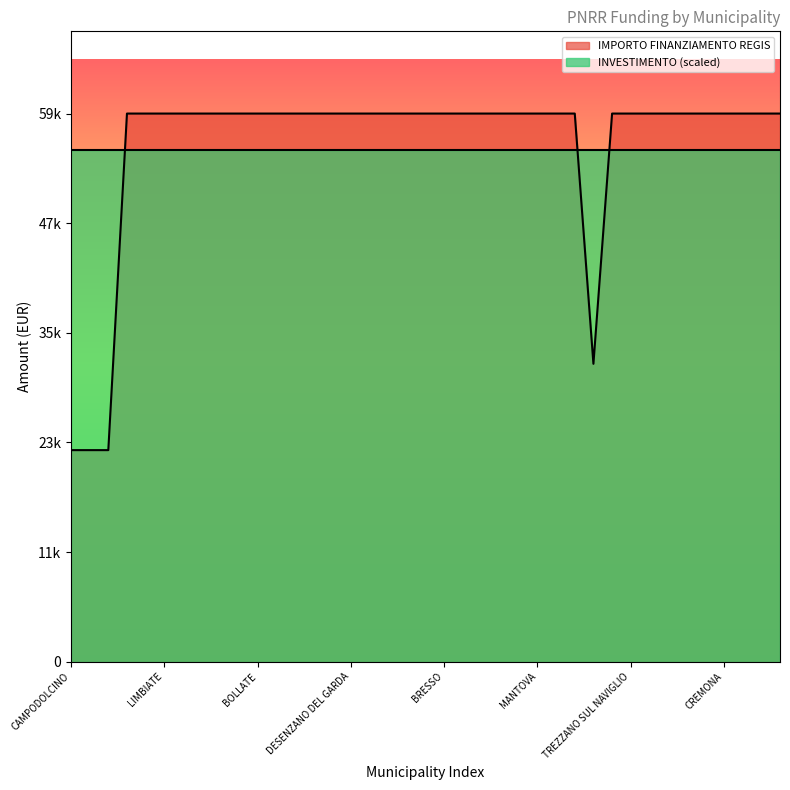

How many values are below 59966?

4